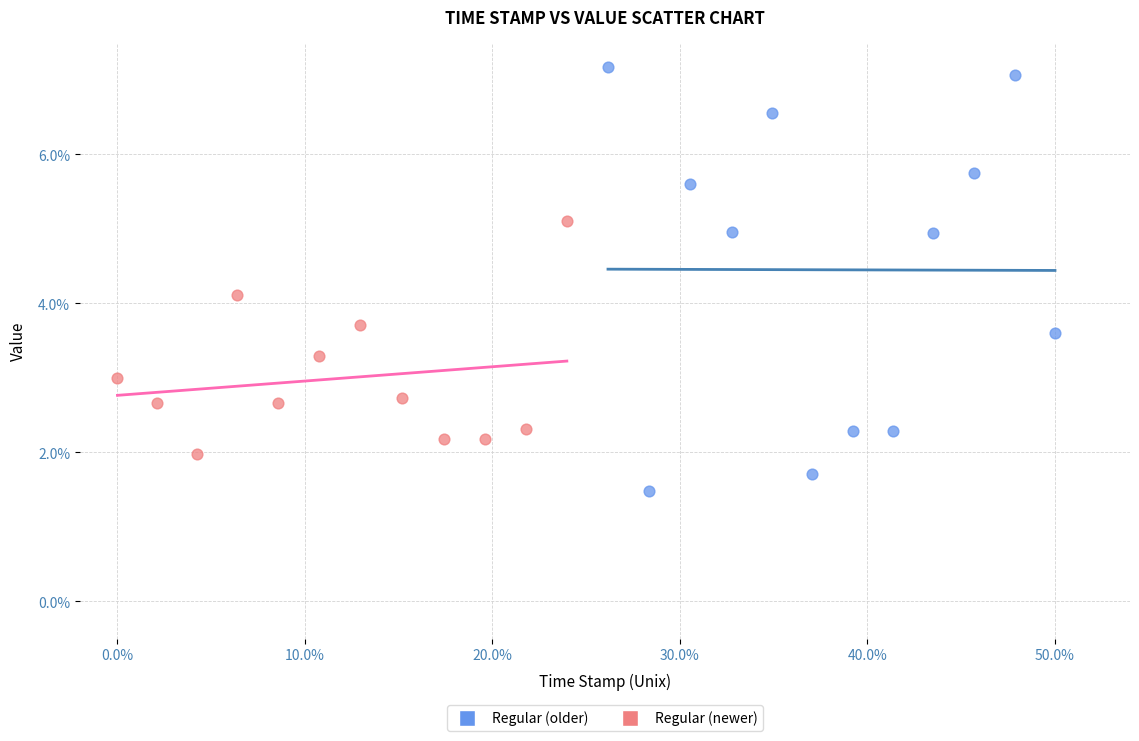

Which series contains the highest Y value?

Regular (older)